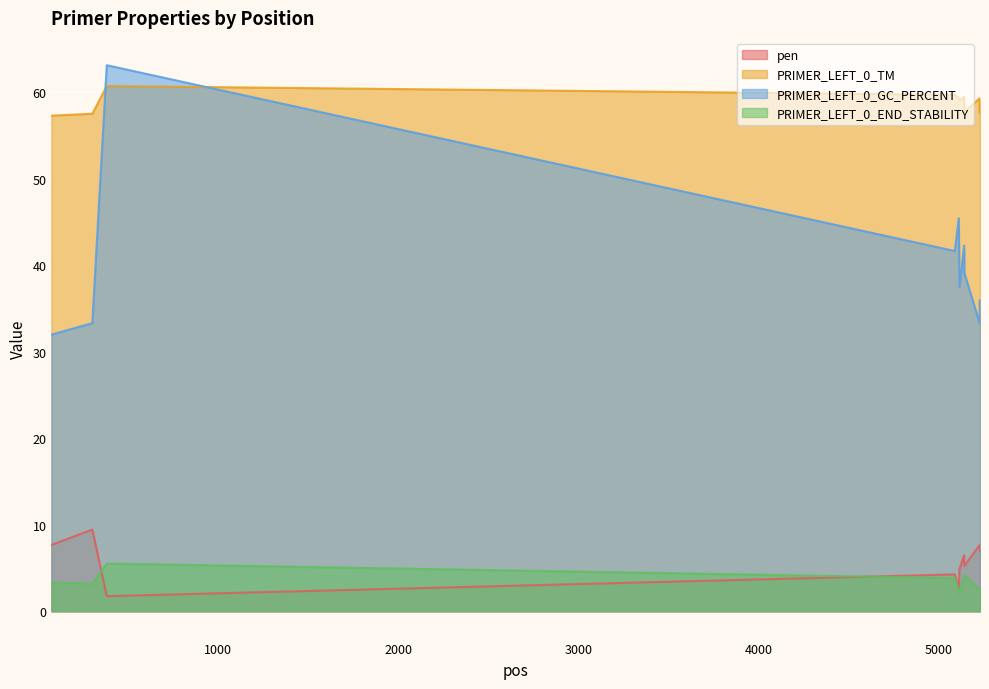

Which series ends up on top after the final intersection of PRIMER_LEFT_0_GC_PERCENT and PRIMER_LEFT_0_TM?

PRIMER_LEFT_0_TM